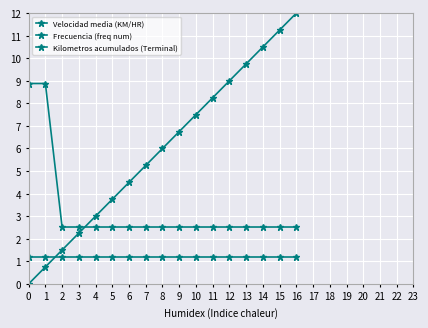

What is the value of the Frecuencia (freq num) point at the 15th from the left?

10.5